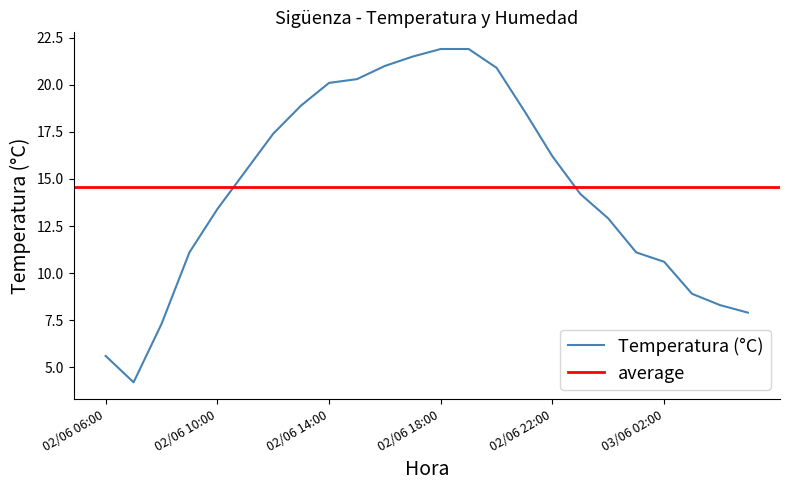

What is the maximum value for Temperatura (°C)?

21.9